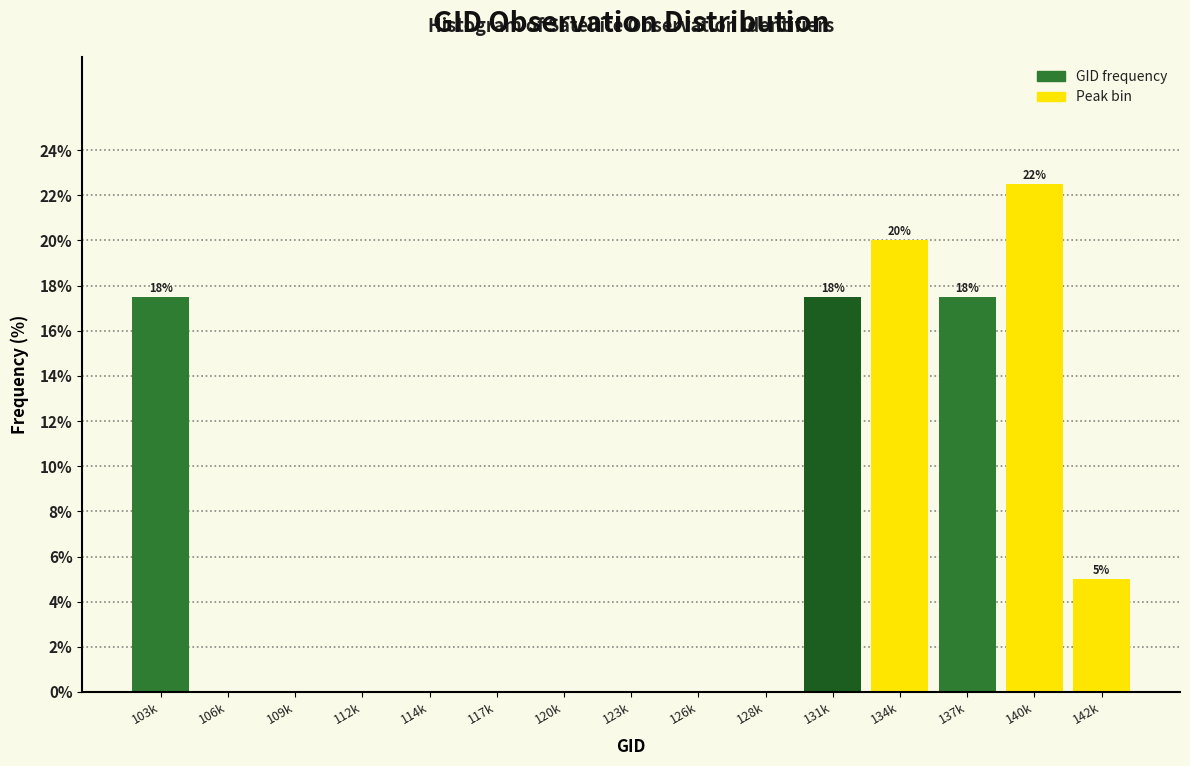

Reading left to right, what are all the values shown in this chart?

103k=17.5	106k=0.0	109k=0.0	112k=0.0	114k=0.0	117k=0.0	120k=0.0	123k=0.0	126k=0.0	128k=0.0	131k=17.5	134k=20.0	137k=17.5	140k=22.5	142k=5.0